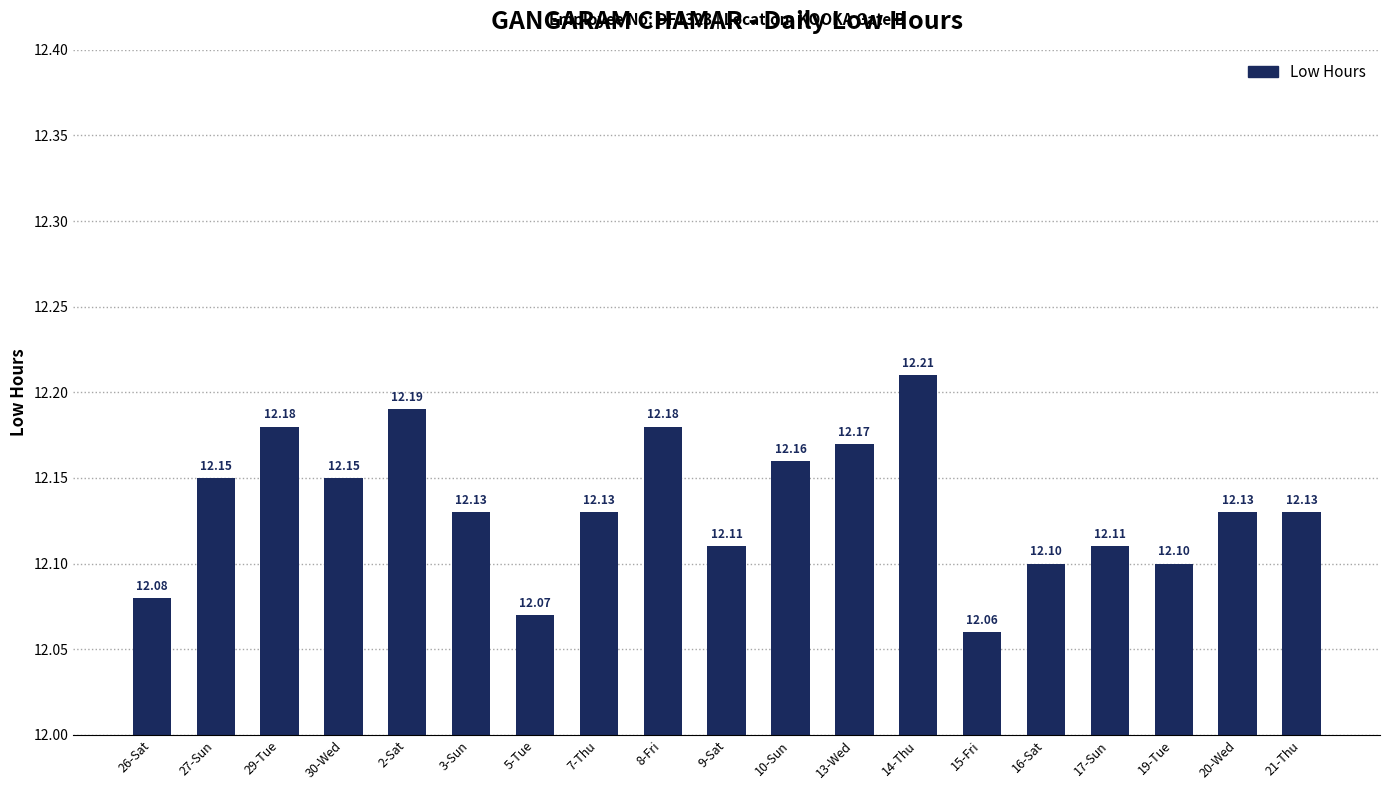

What is the greatest value displayed?

12.2